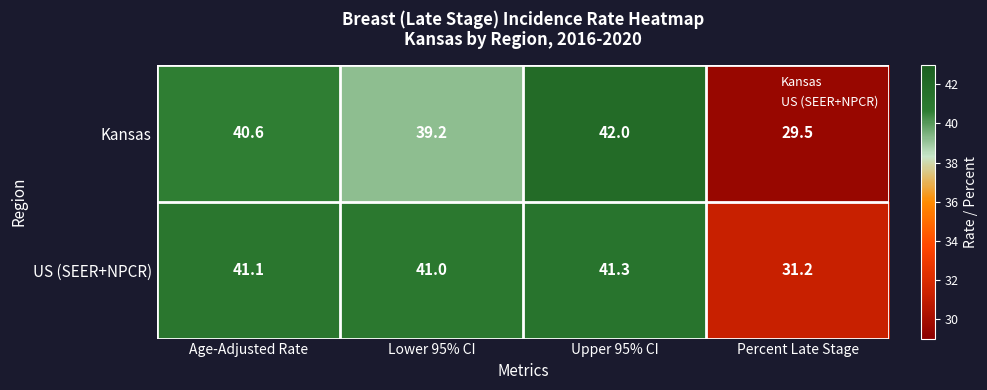

At which label does Kansas first exceed 40?

Age-Adjusted Rate